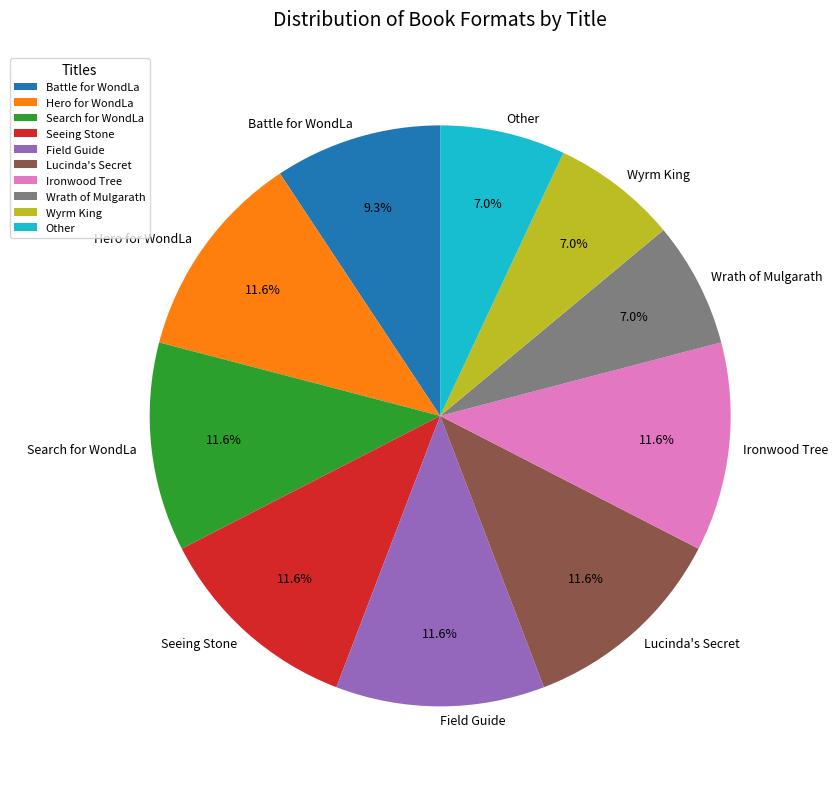

To the nearest percent, what portion does Seeing Stone represent?

12%